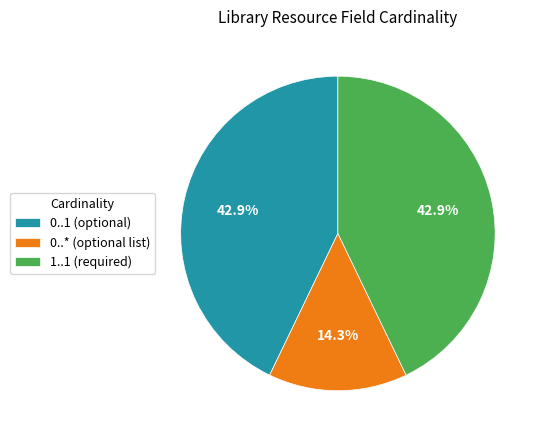

Is there a majority slice in this chart?

No